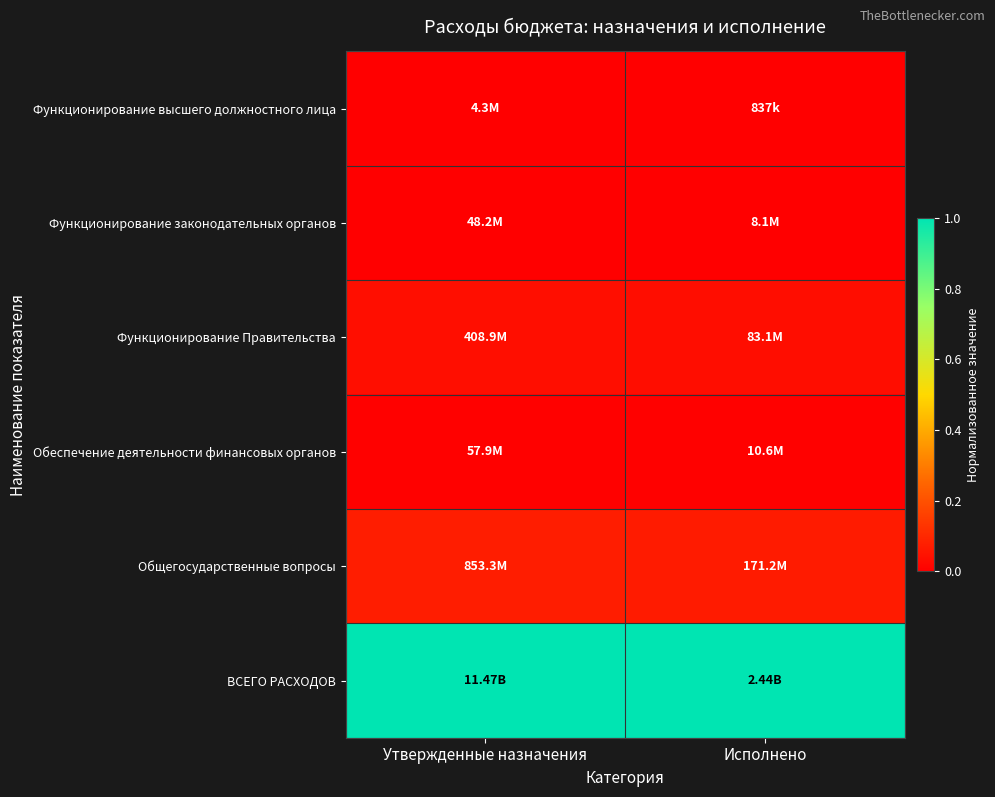

Rank the series by their maximum value, from highest to lowest.

ВСЕГО РАСХОДОВ, Общегосударственные вопросы, Функционирование Правительства, Обеспечение деятельности финансовых органов, Функционирование законодательных органов, Функционирование высшего должностного лица